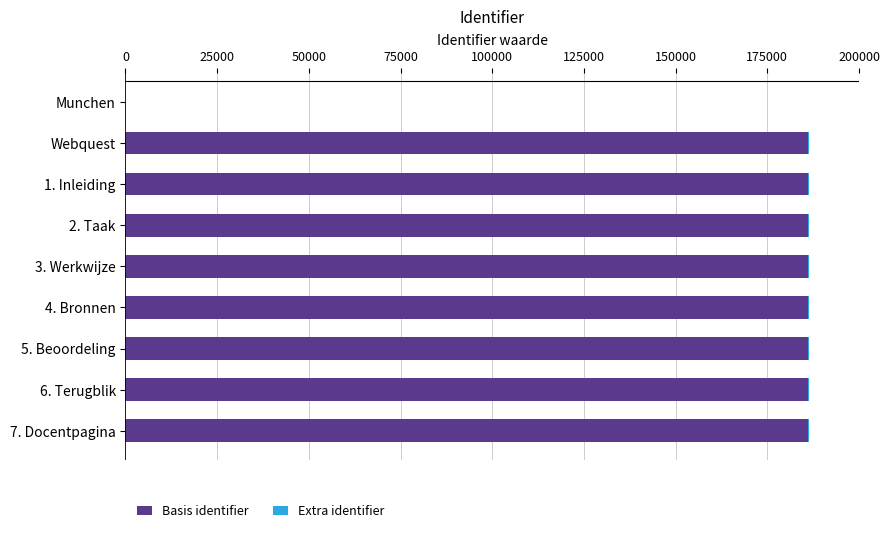

How many series are shown in this chart?

2